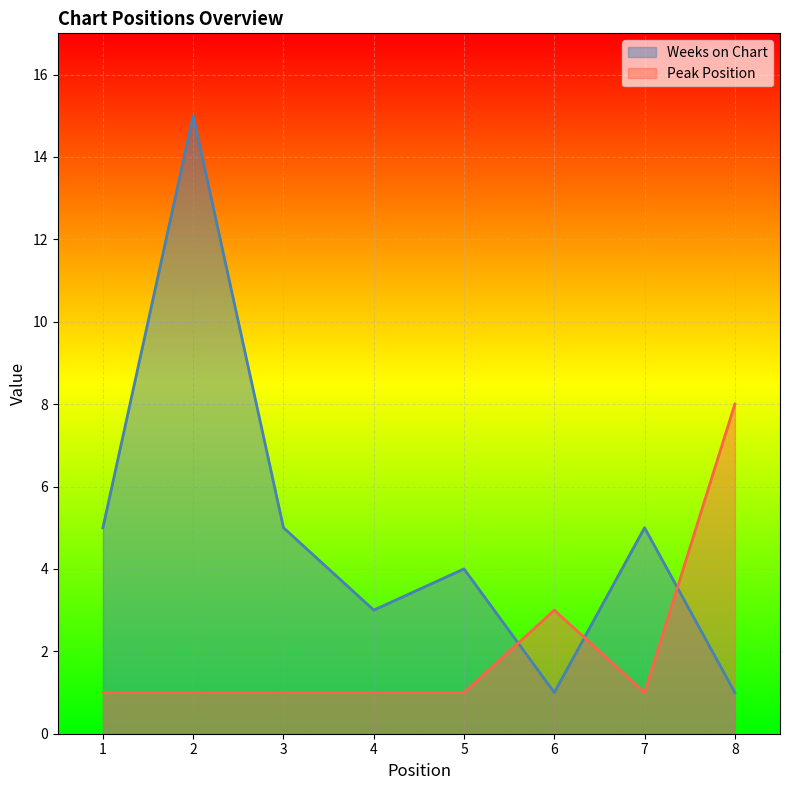

Count the number of data series in this chart.

2